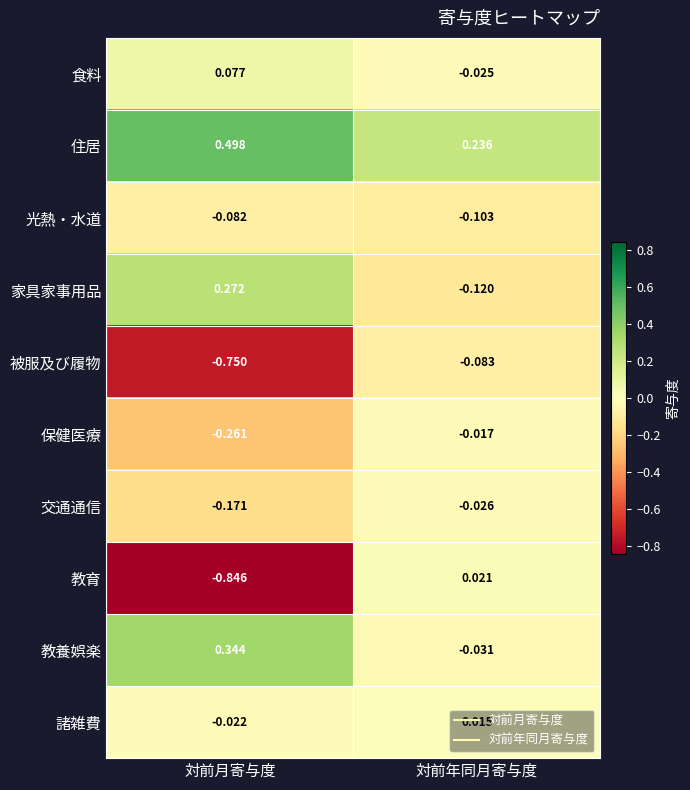

Which series has the largest total across all categories?

住居